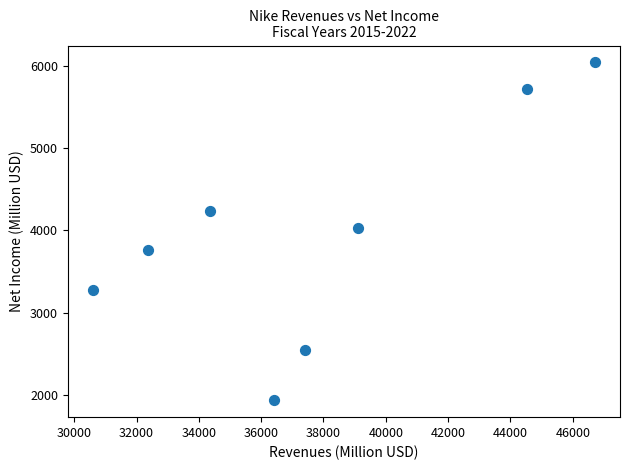

What is the average Y value?

3943